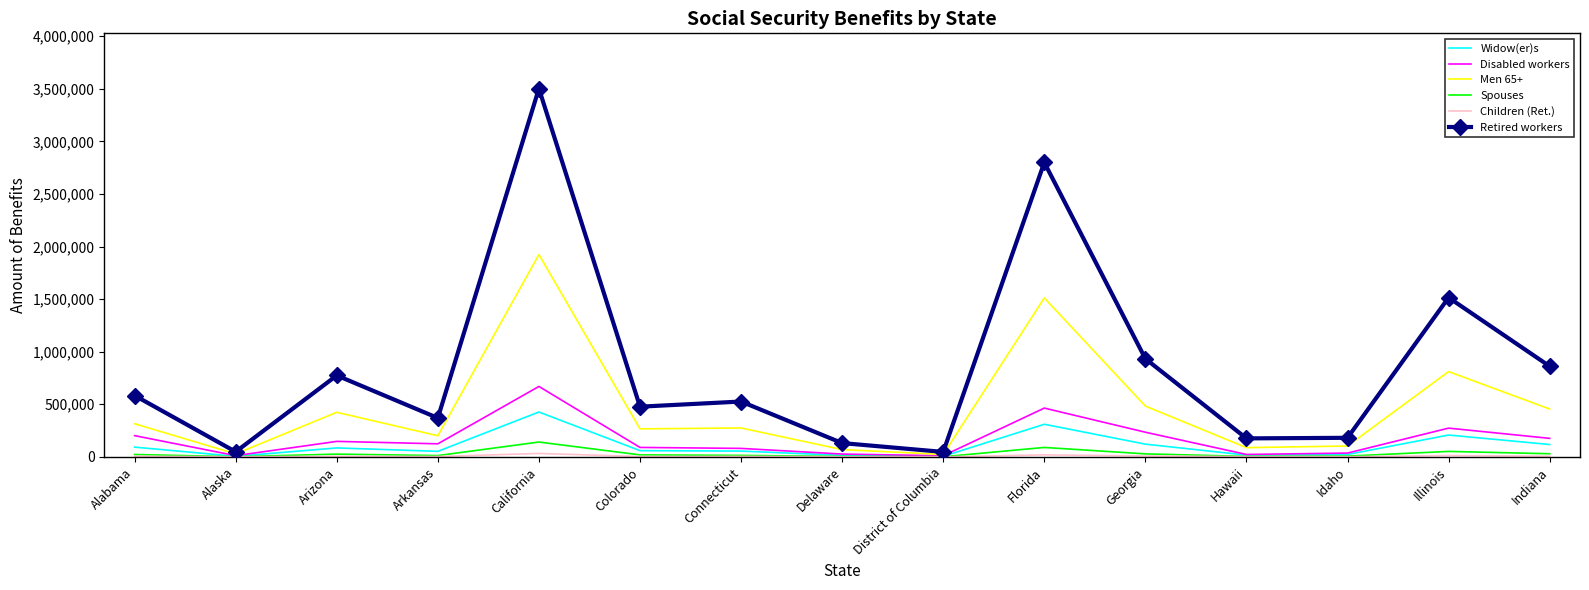

Which series has the largest total across all categories?

Retired workers